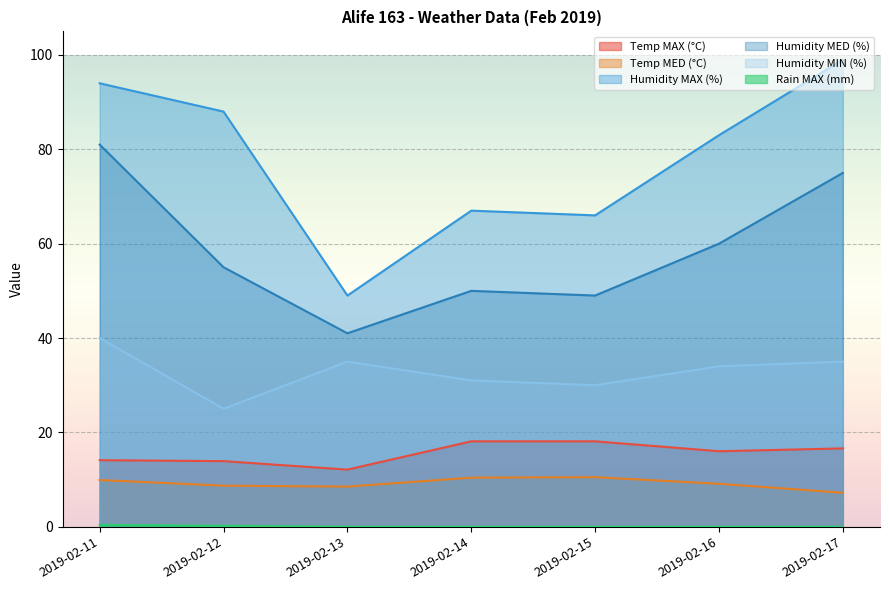

Where is the first local maximum for Humidity MIN (%)?

2019-02-13